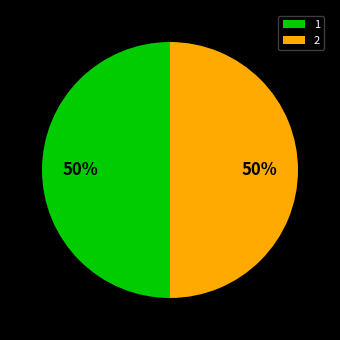

How many slices are in this pie chart?

2